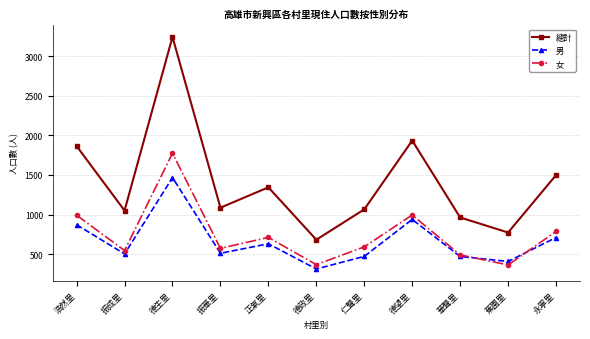

What is the value of the 總計 point at the 11th from the left?

1498